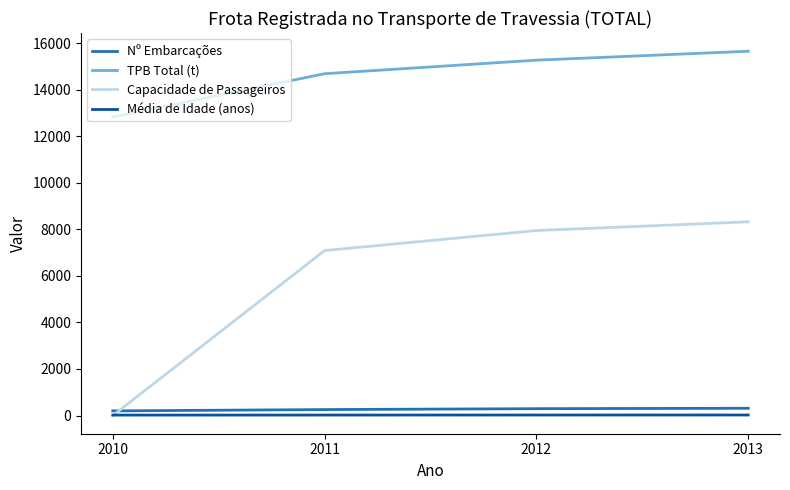

At which category is the sum across all series the highest?

2013